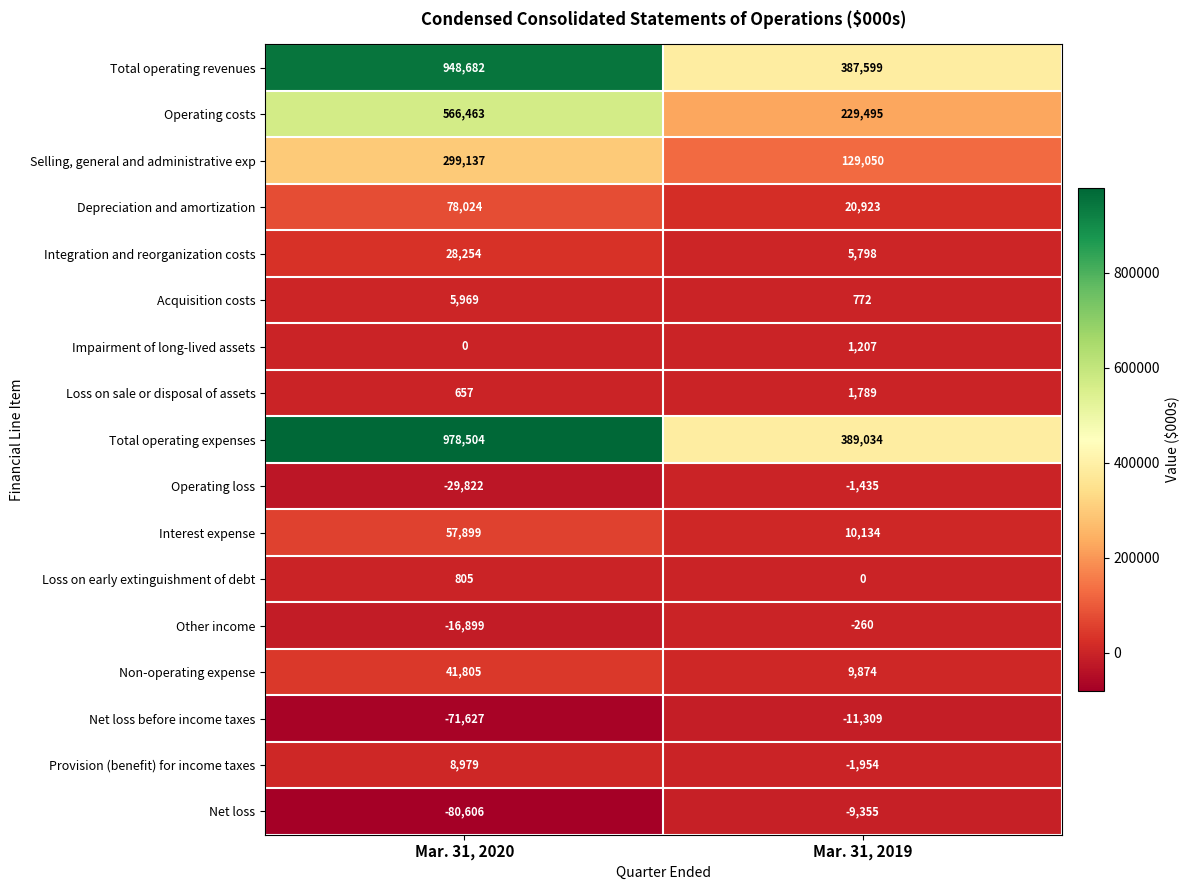

What is the approximate value of Non-operating expense at Mar. 31, 2020, to the nearest 50?

41800